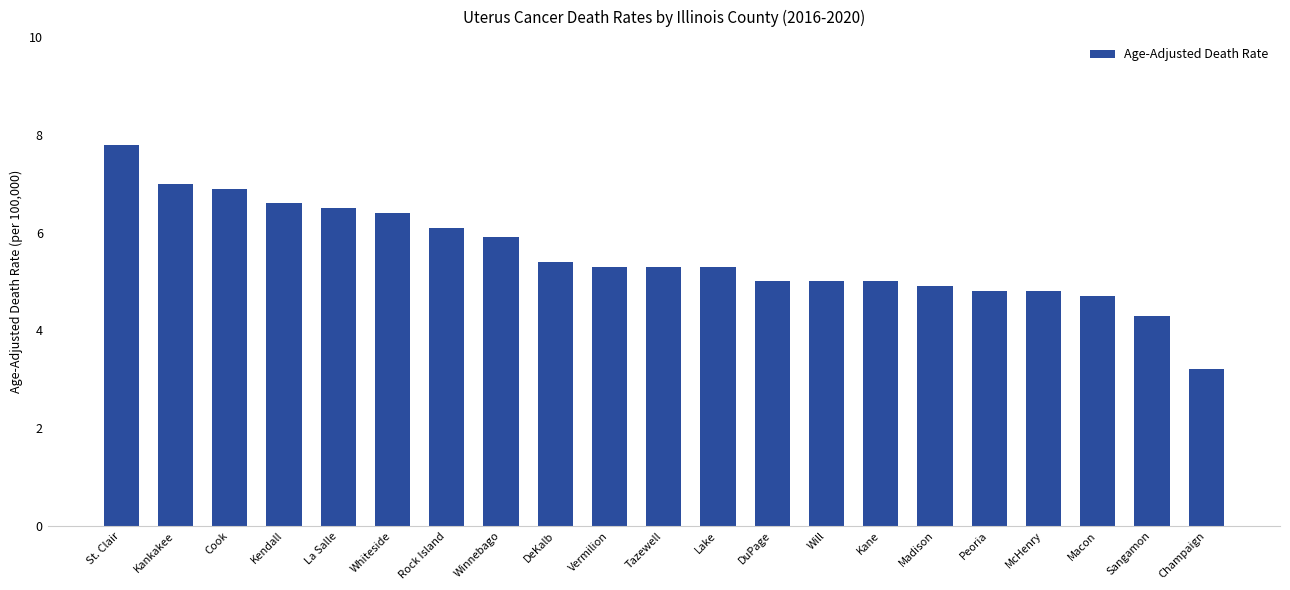

What is the sum of all values?

116.2